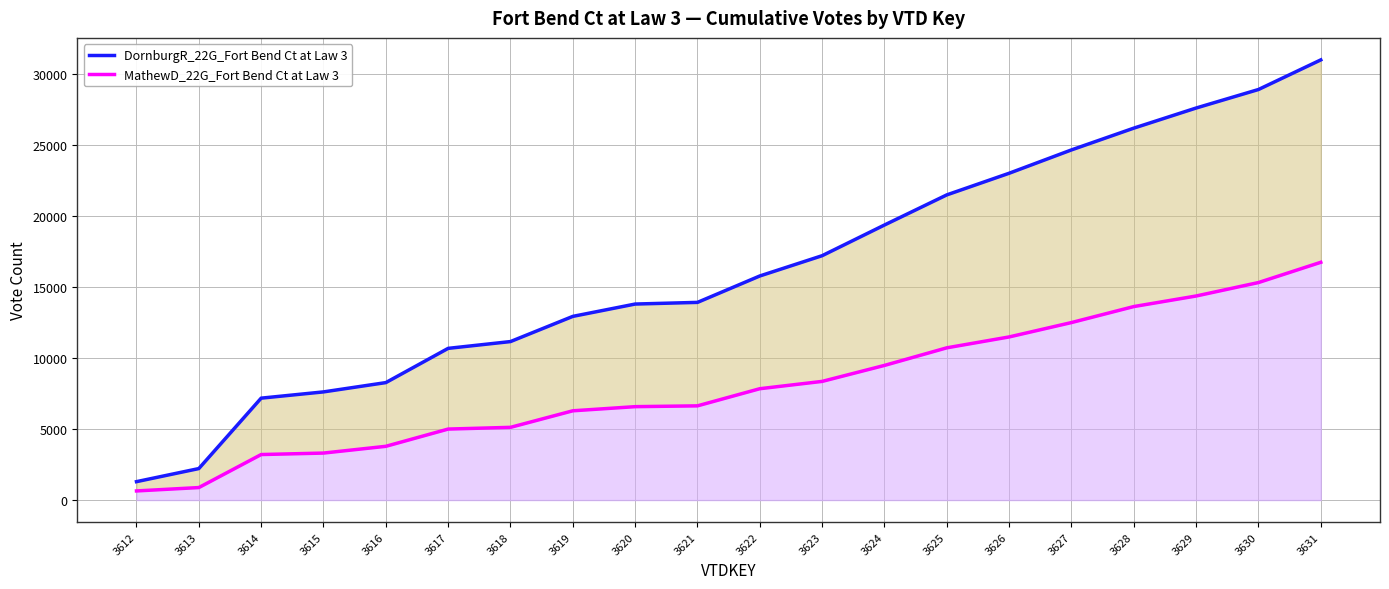

True or false: MathewD_22G_Fort Bend Ct at Law 3 and DornburgR_22G_Fort Bend Ct at Law 3 cross at least once.

False